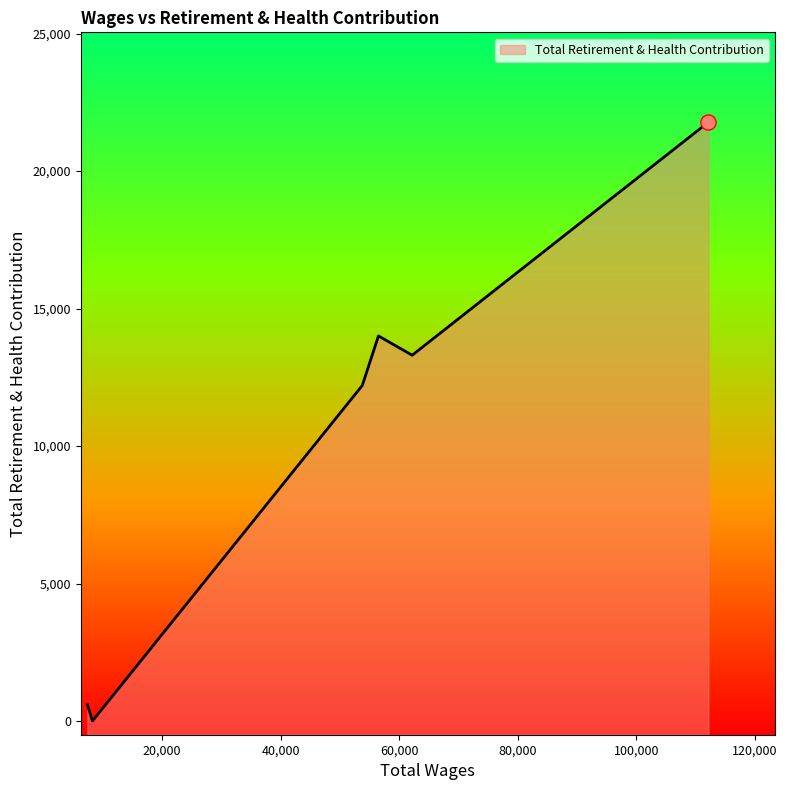

Between 112119.0 and 53780.0, which is larger?

112119.0